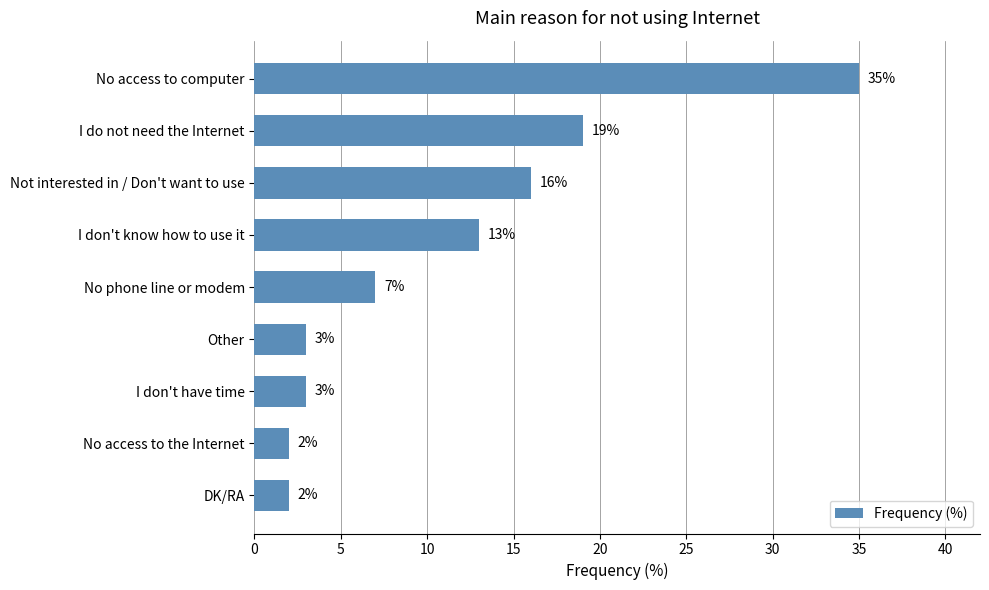

Where is the data nearest to the value 18?

I do not need the Internet